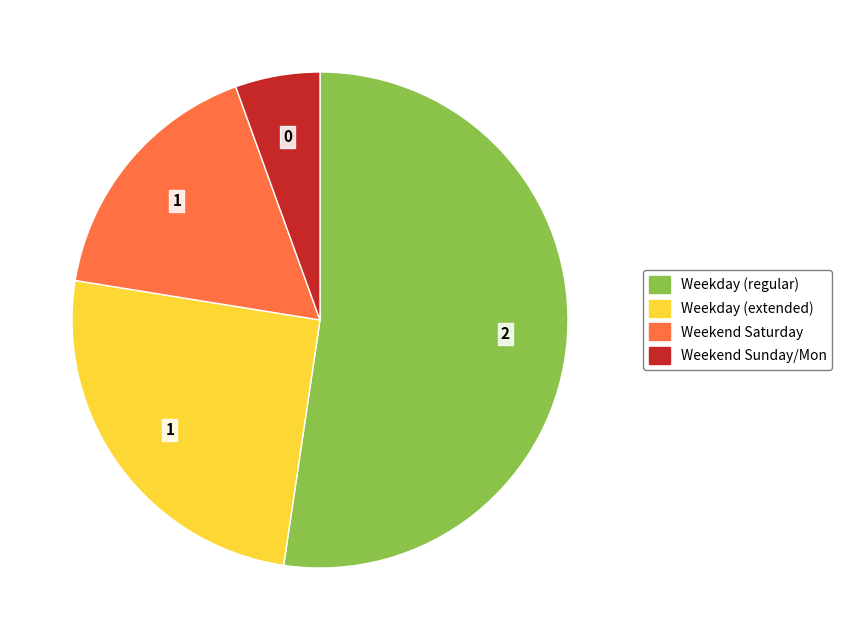

Count the number of slices in the pie.

4